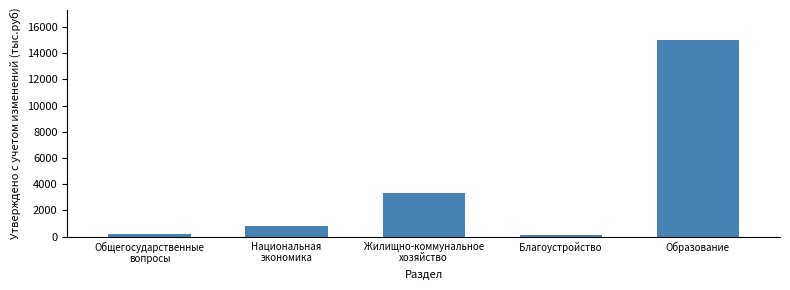

What is the maximum value shown in the chart?

15029.9